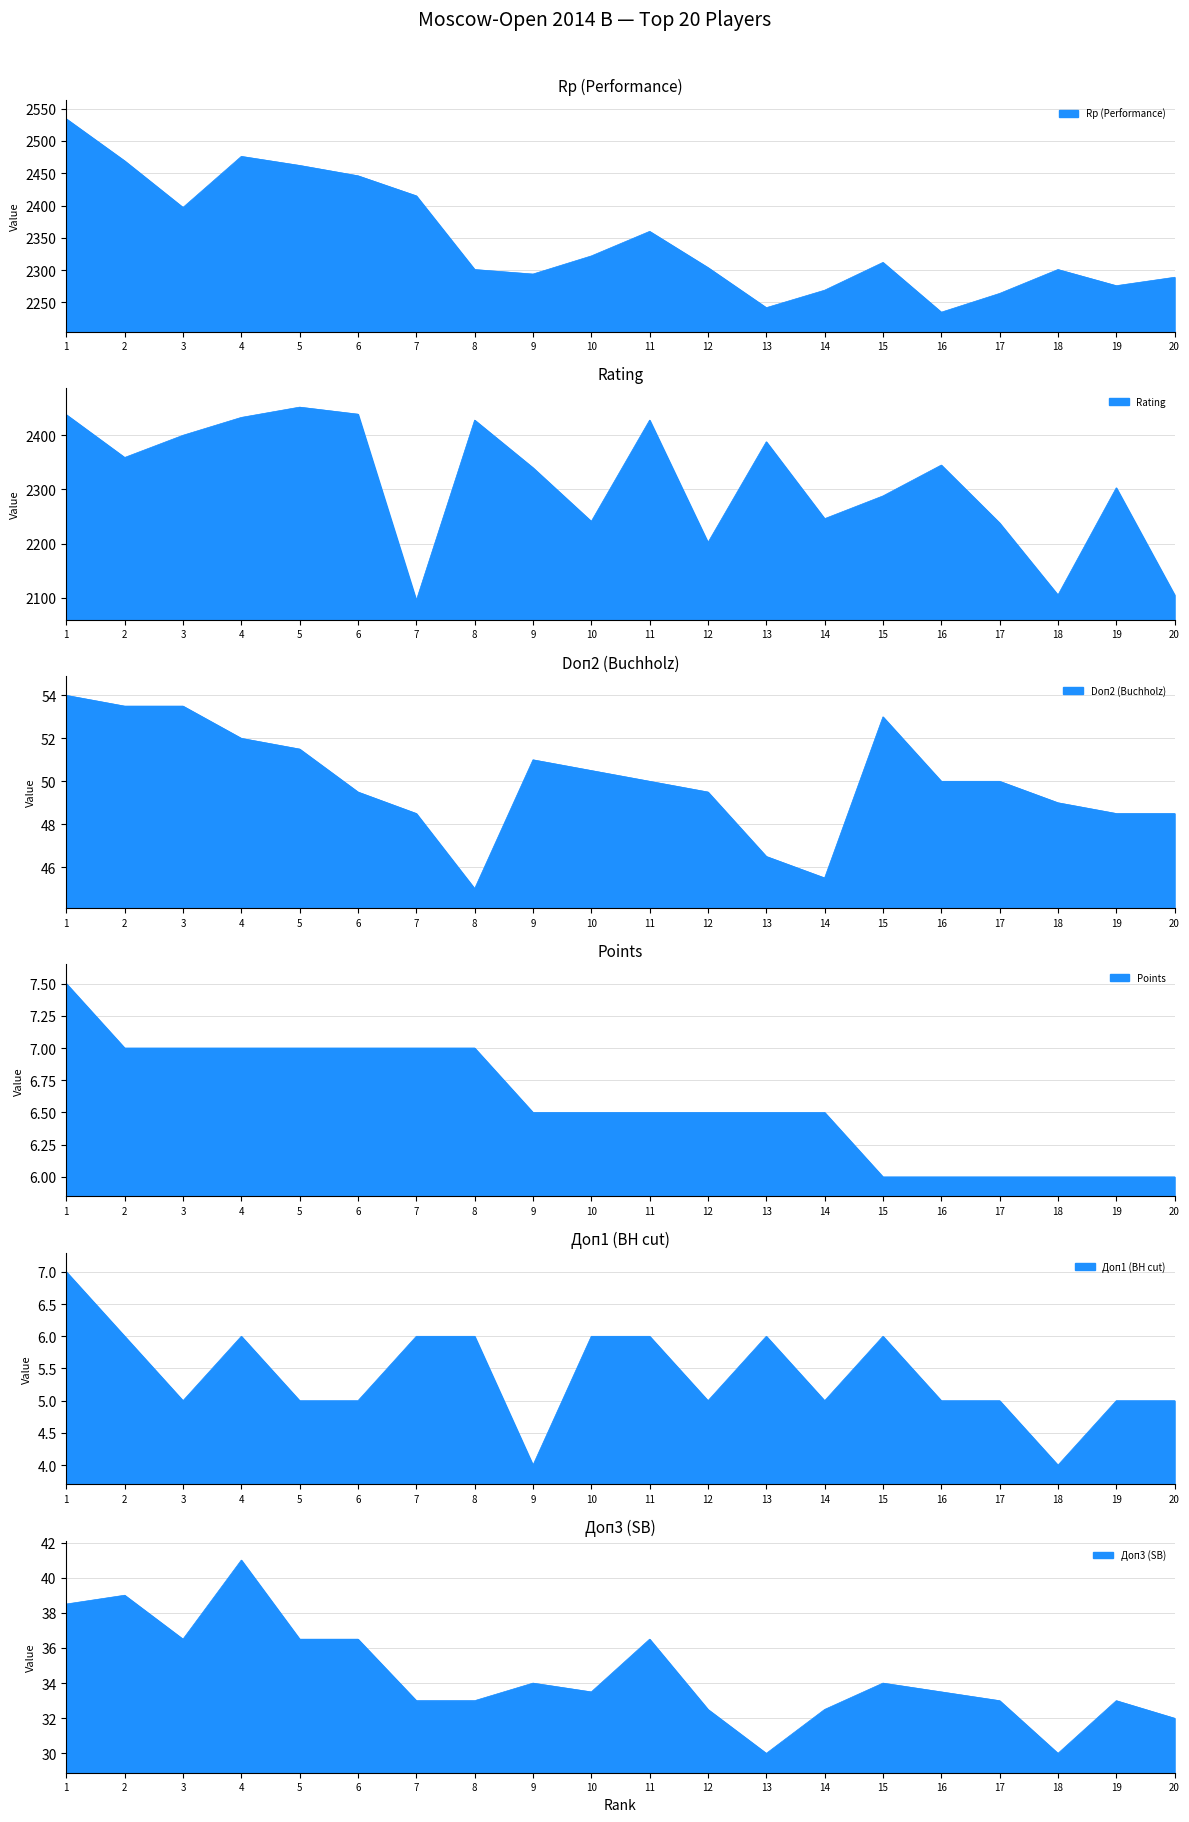

True or false: Rp (Performance) and Doп2 (Buchholz) cross at least once.

False